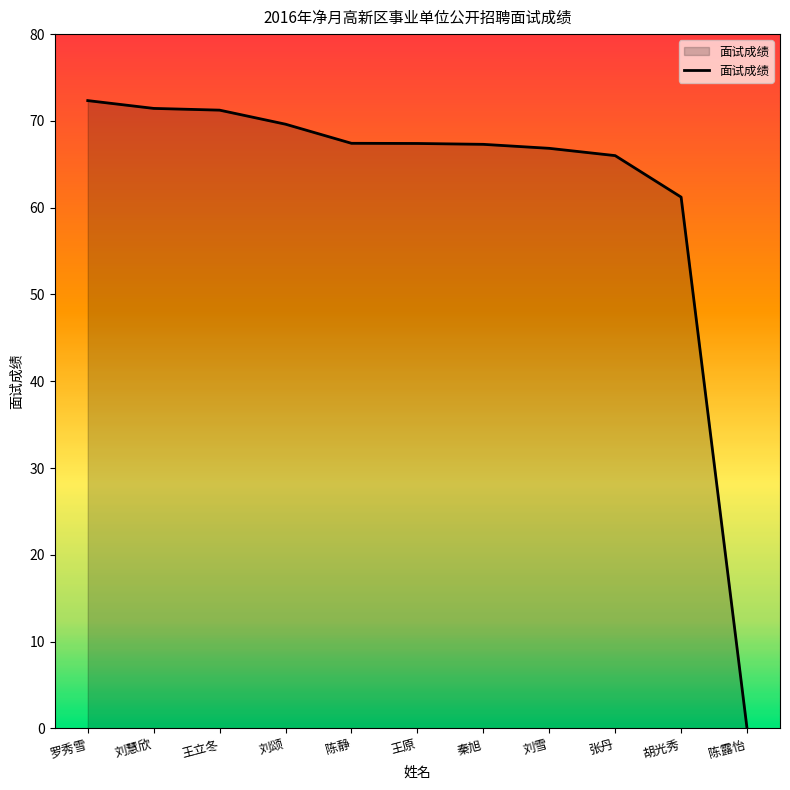

What is the average value?

61.9